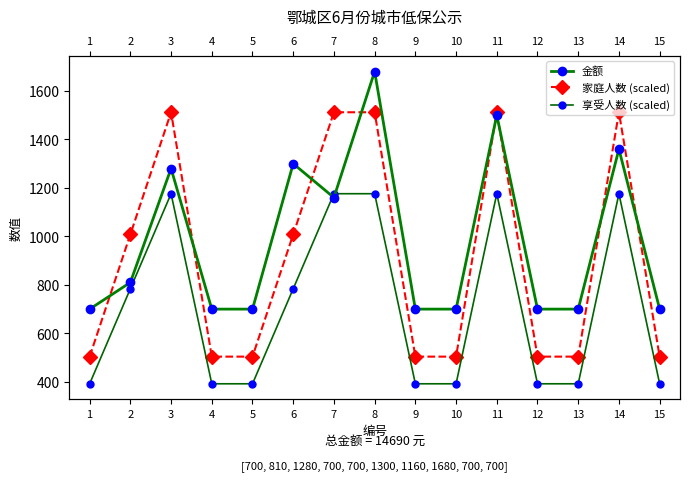

What is the greatest value displayed?

1680